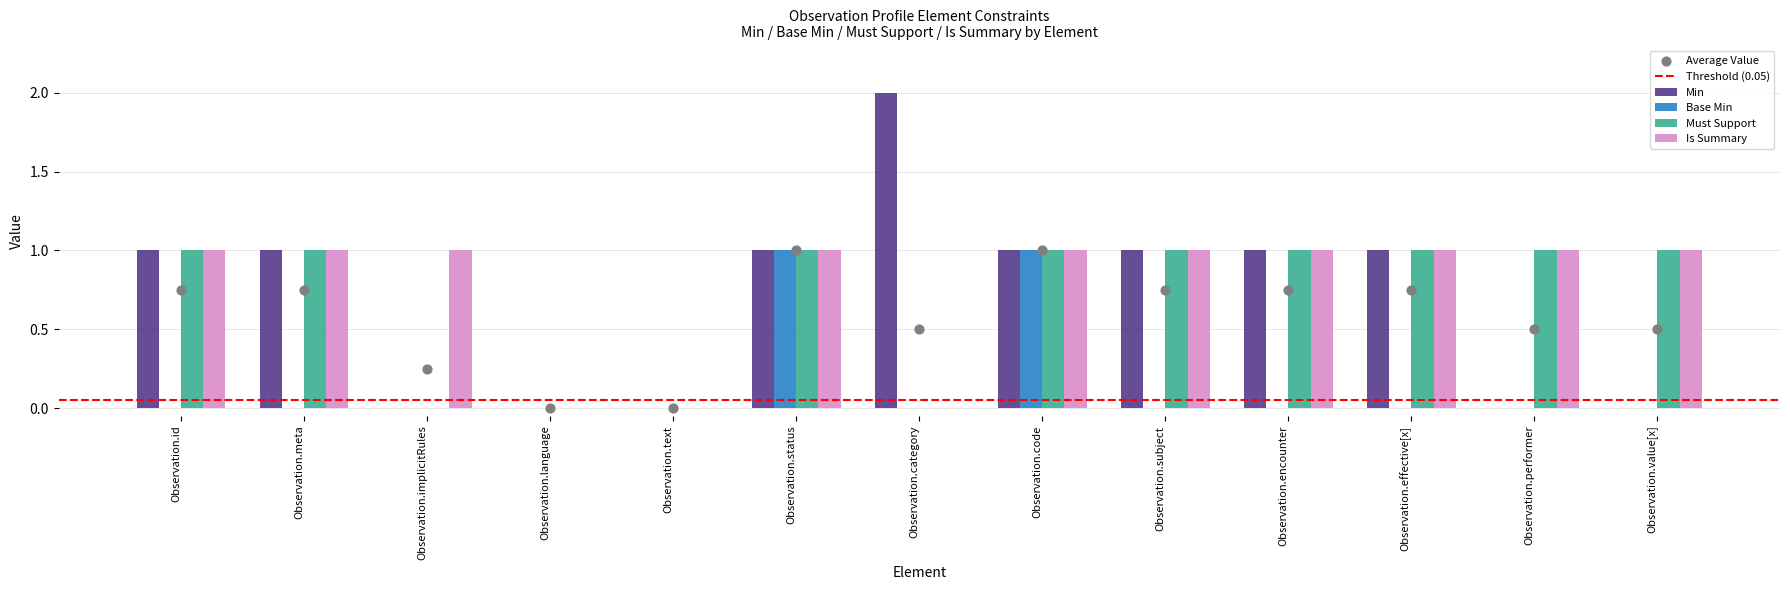

Which series contains the highest Y value?

Min